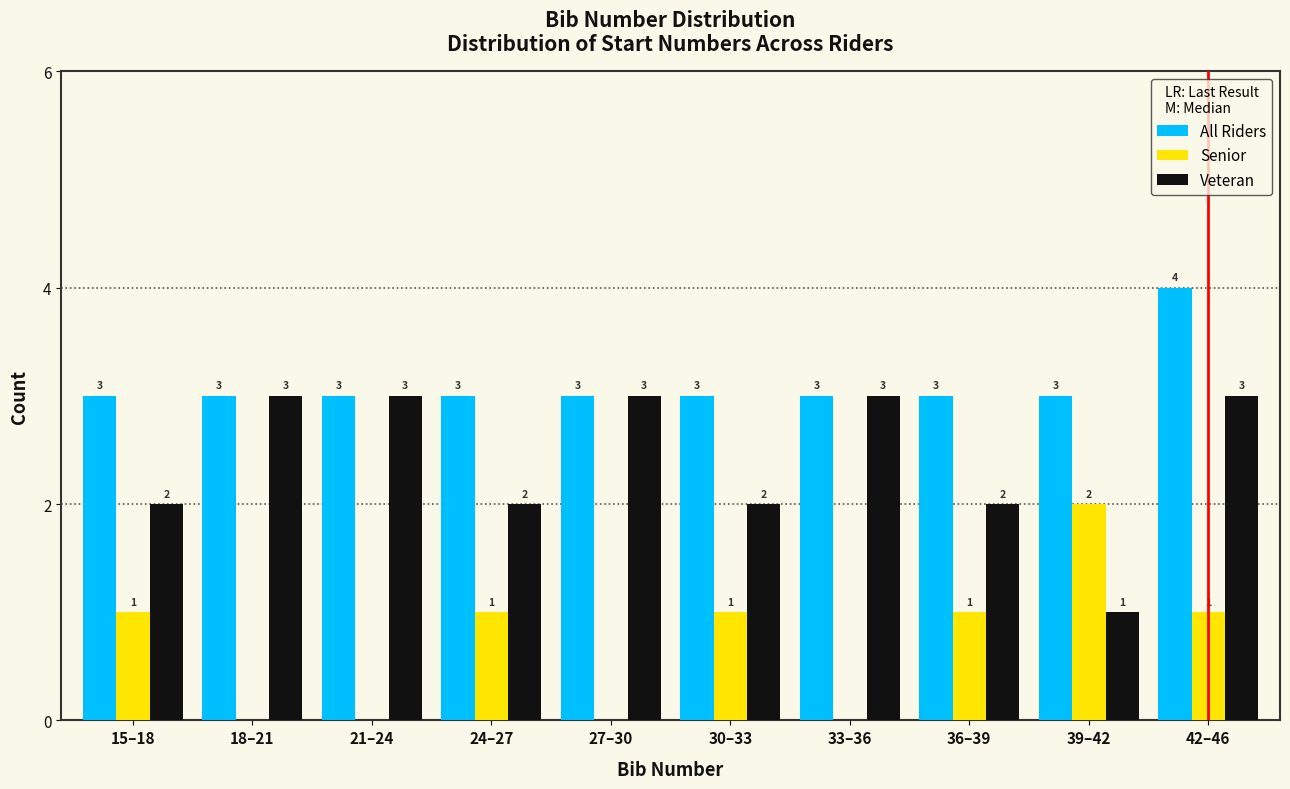

Reading left to right, list all the values displayed in this chart.

All Riders: 15–18=3	18–21=3	21–24=3	24–27=3	27–30=3	30–33=3	33–36=3	36–39=3	39–42=3	42–46=4
Senior: 15–18=1	18–21=0	21–24=0	24–27=1	27–30=0	30–33=1	33–36=0	36–39=1	39–42=2	42–46=1
Veteran: 15–18=2	18–21=3	21–24=3	24–27=2	27–30=3	30–33=2	33–36=3	36–39=2	39–42=1	42–46=3